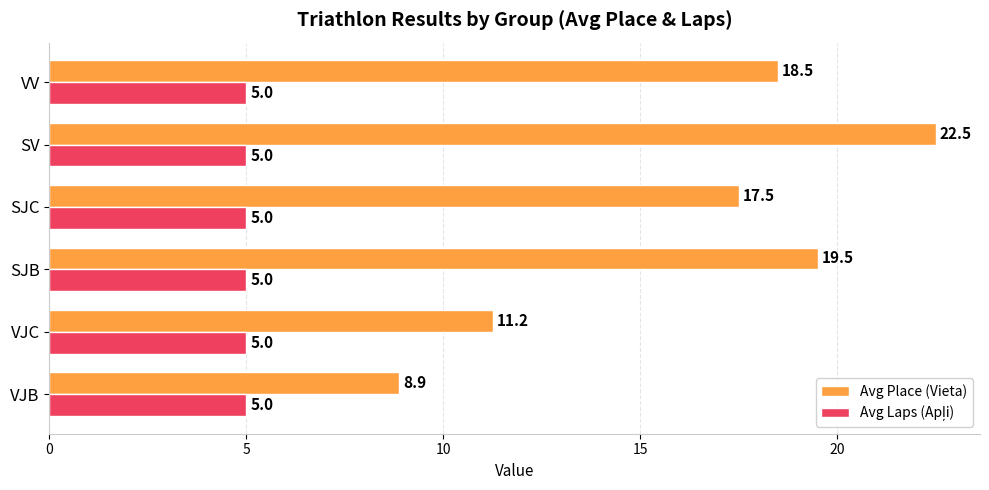

What is the total value across all series at SV?

27.5